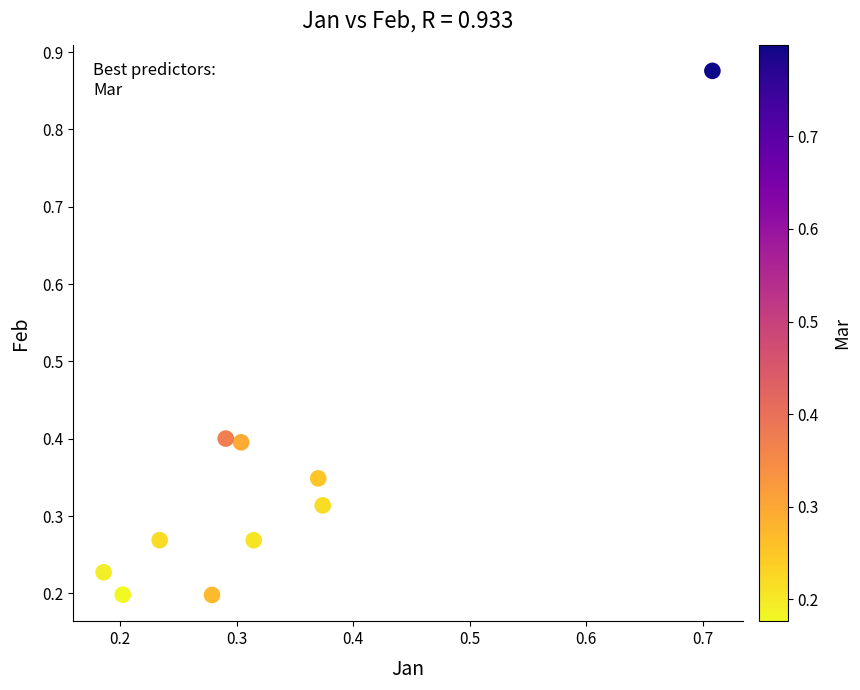

What is the range of Y values (max minus min)?

0.7